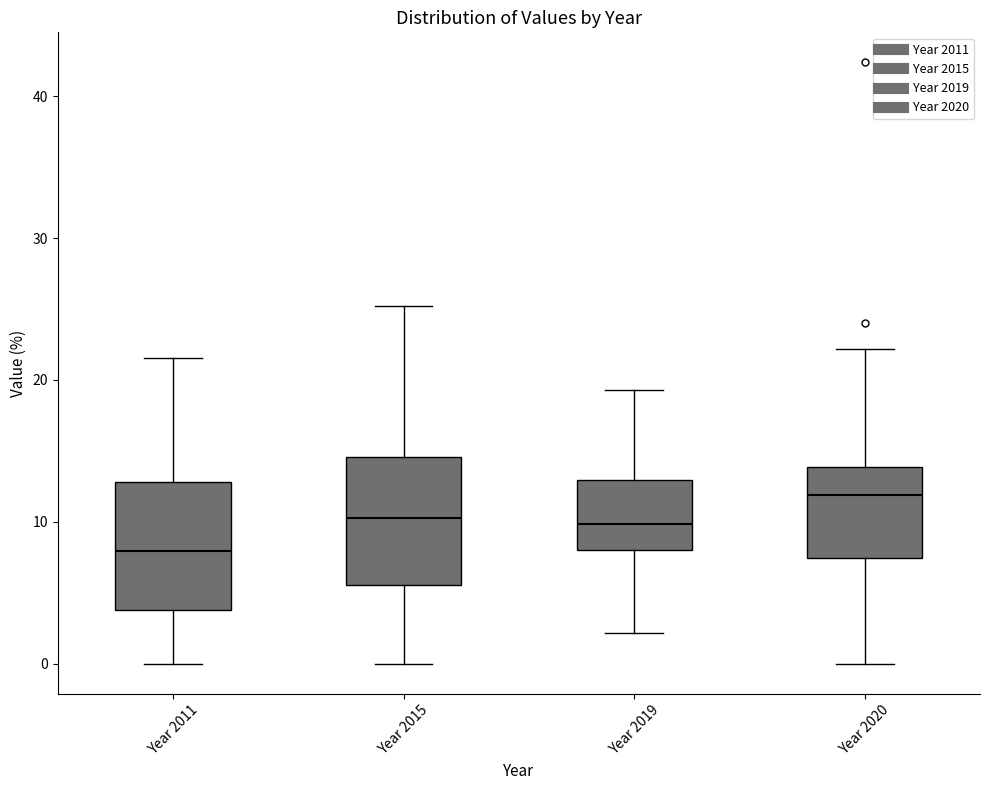

Which box's median line is the highest?

Year 2020